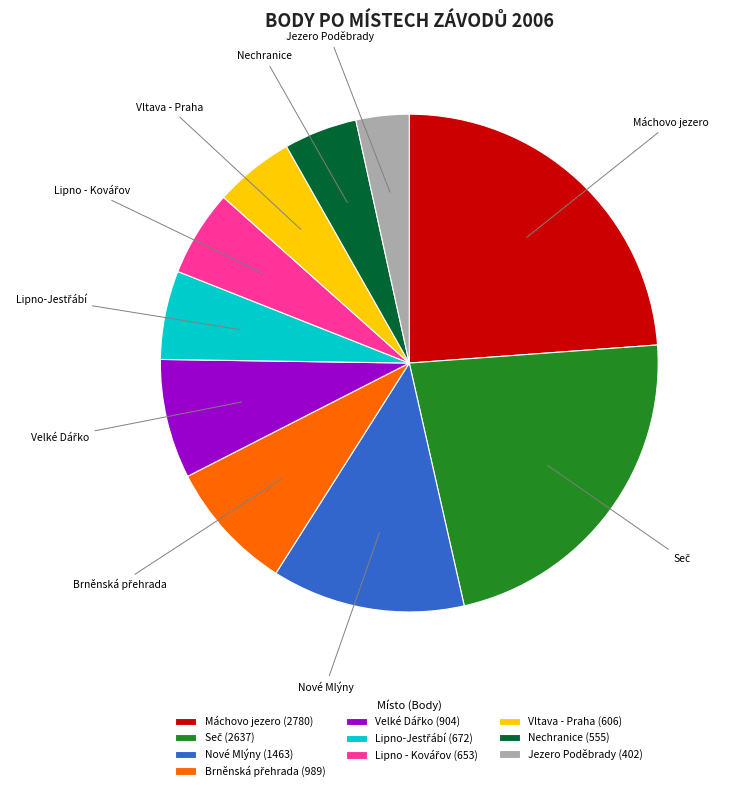

Is Jezero Poděbrady the majority of the pie?

No